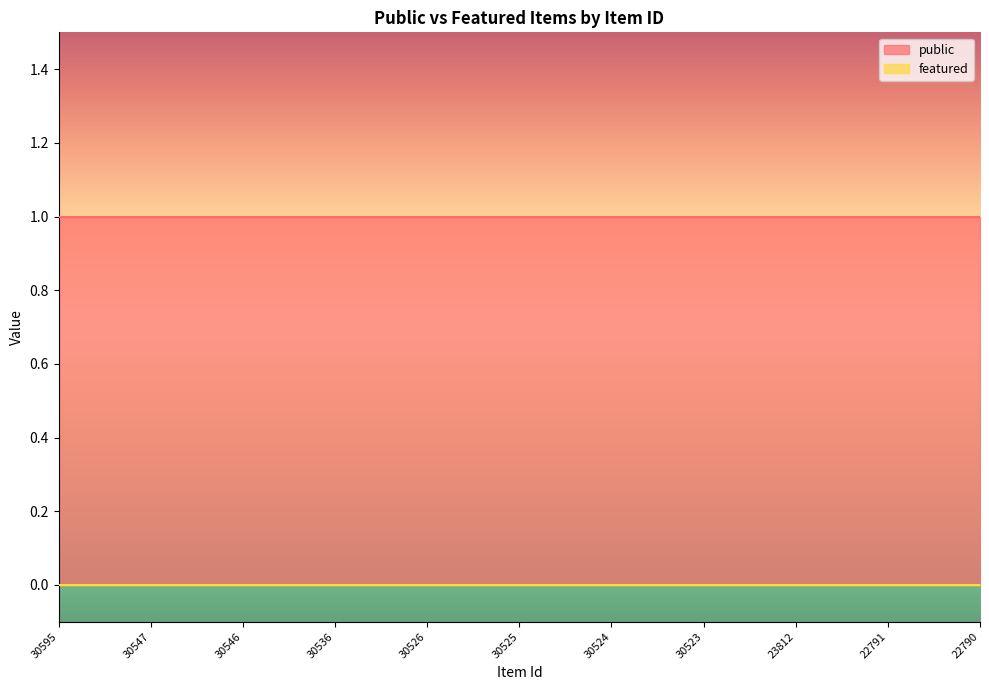

What is the sum of all public values?

11